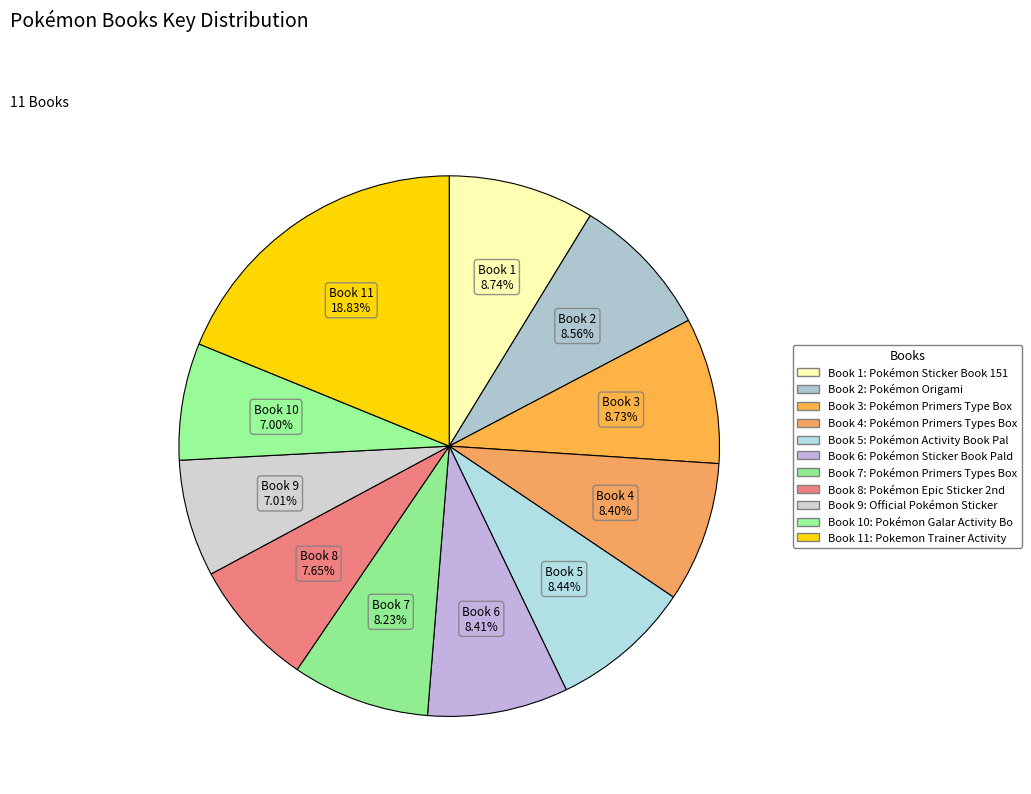

Count the number of slices in the pie.

11